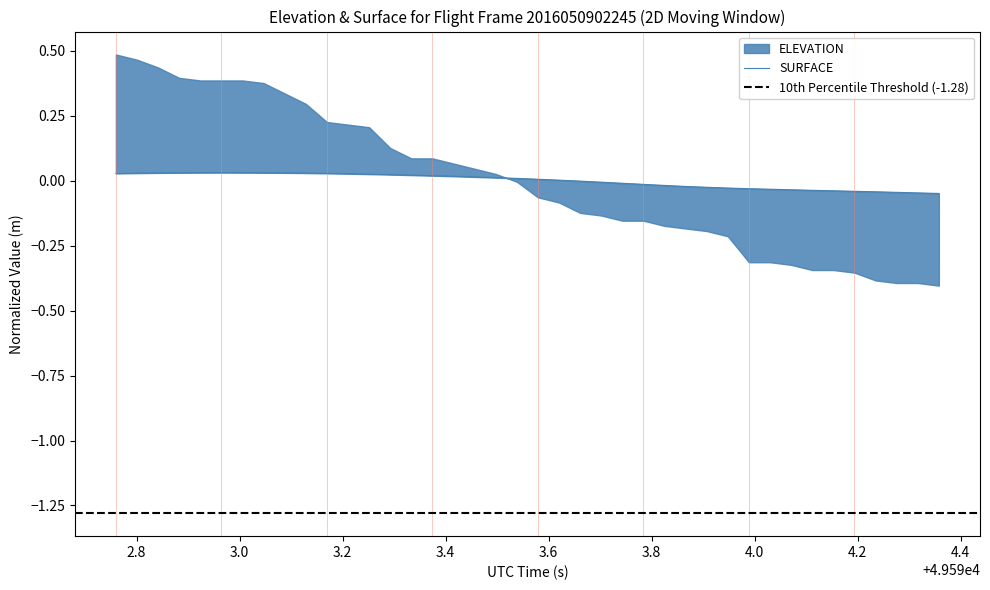

What is the label of the 33rd point from the right?

4.0